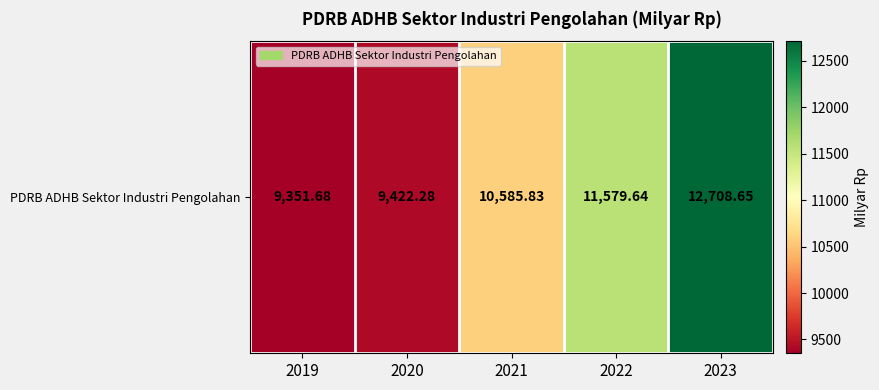

What is the difference between the values at 2019 and 2020?

70.6